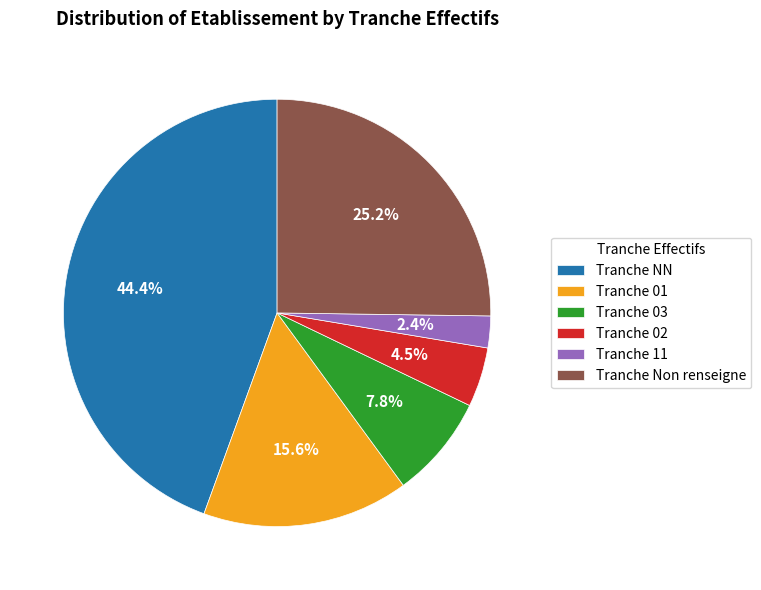

Which slice is the smallest?

Tranche 11